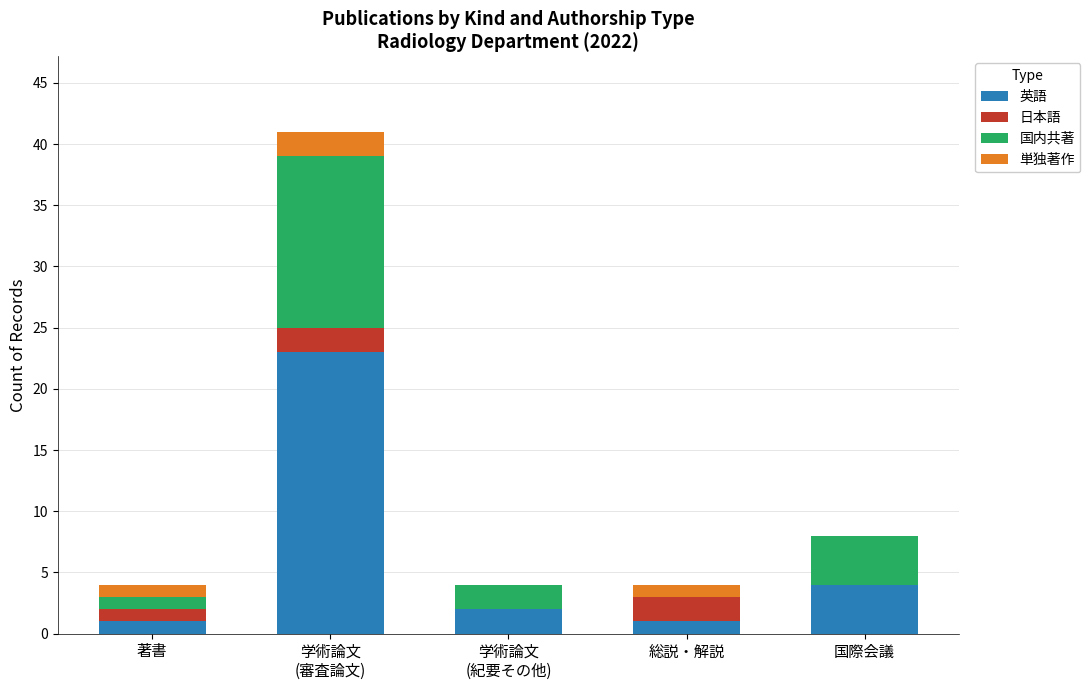

The 英語 series shows 1 at 総説・解説. True or false?

True